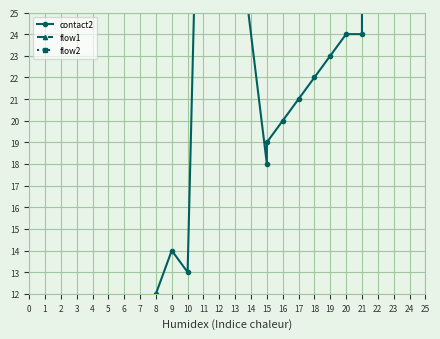

List the series in order of their peak value, lowest first.

flow1, flow2, contact2